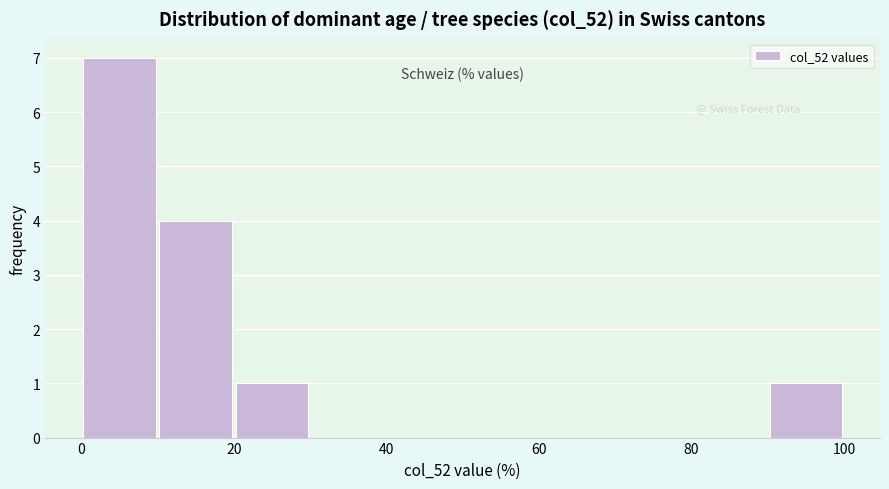

Which range on the x-axis has the tallest bar?

0 to 10